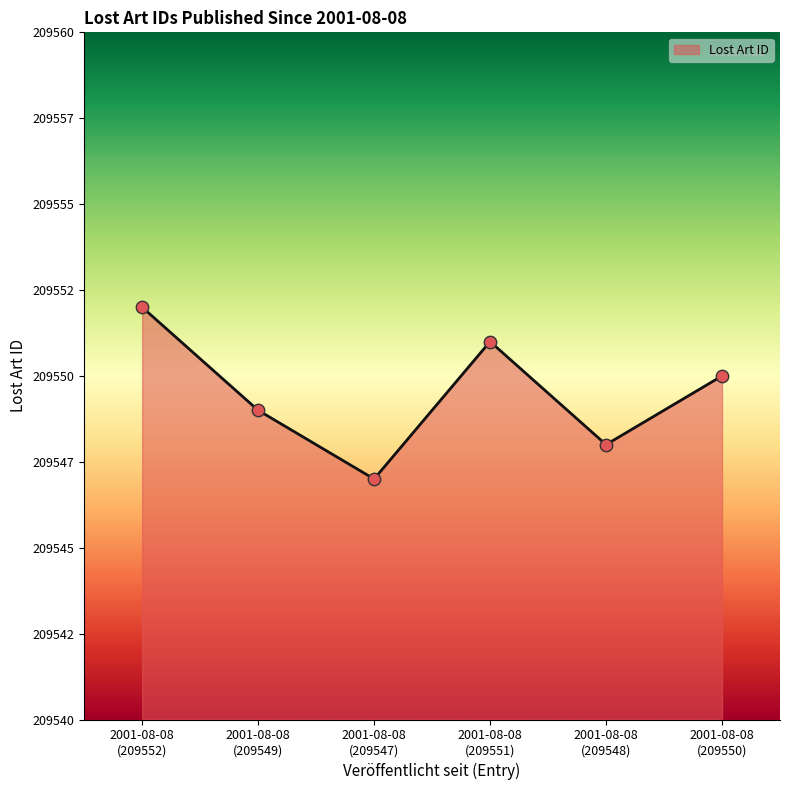

Is this an area chart (filled region under the line)?

Yes